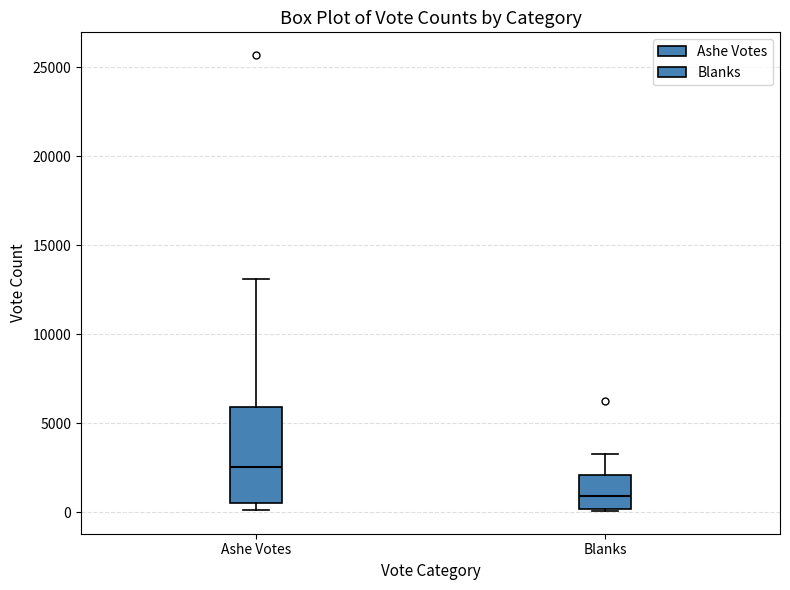

Where does the upper whisker of the box for Blanks end on the y-axis? The values are not printed on the chart, so give them approximately, as read against the axis.

3500